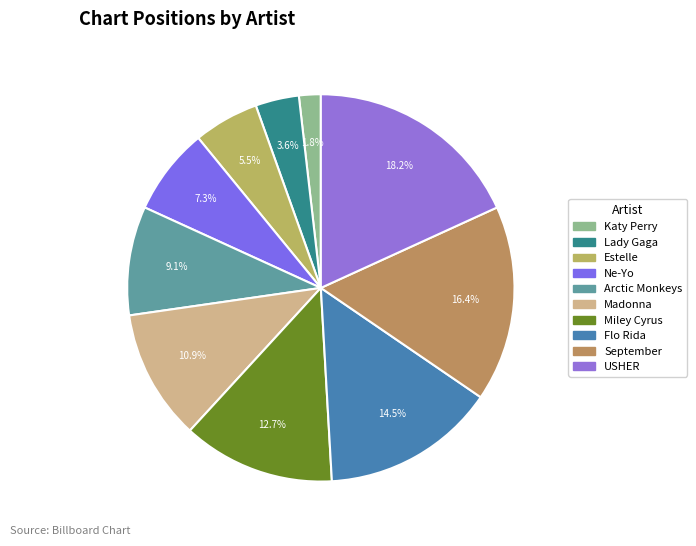

How many slices are in this pie chart?

10